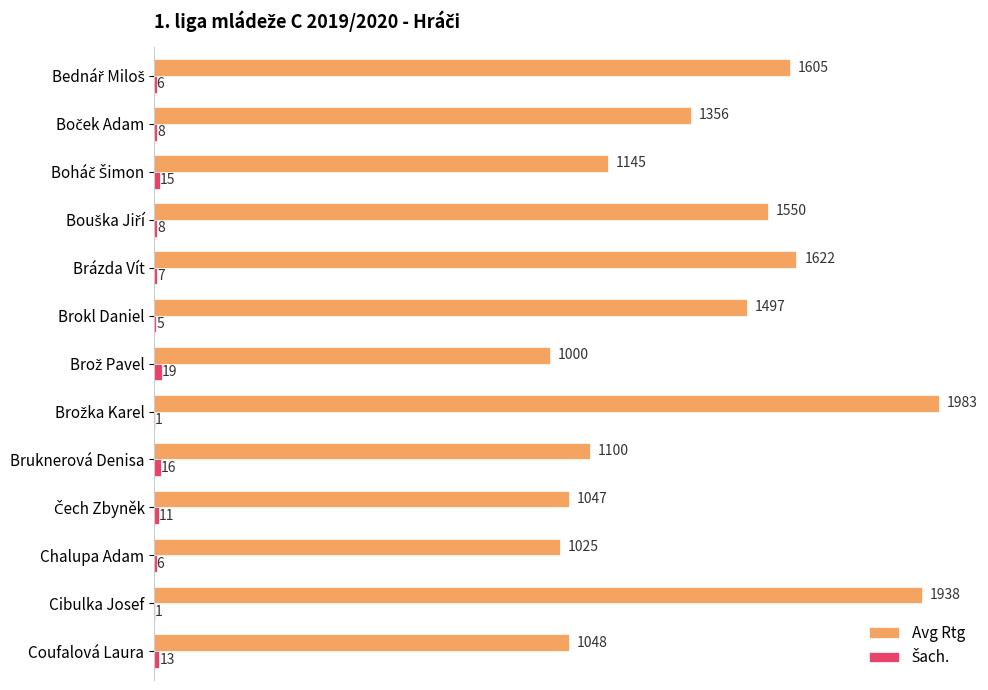

What is the maximum value for Avg Rtg?

1983